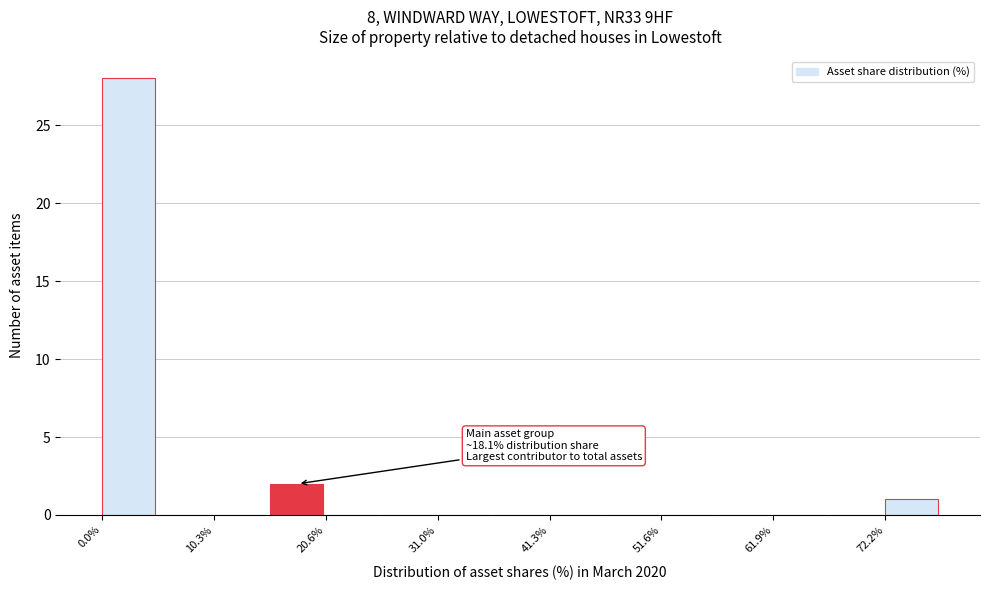

Read against the x-axis, roughly where is the centre of the tallest bar?

2